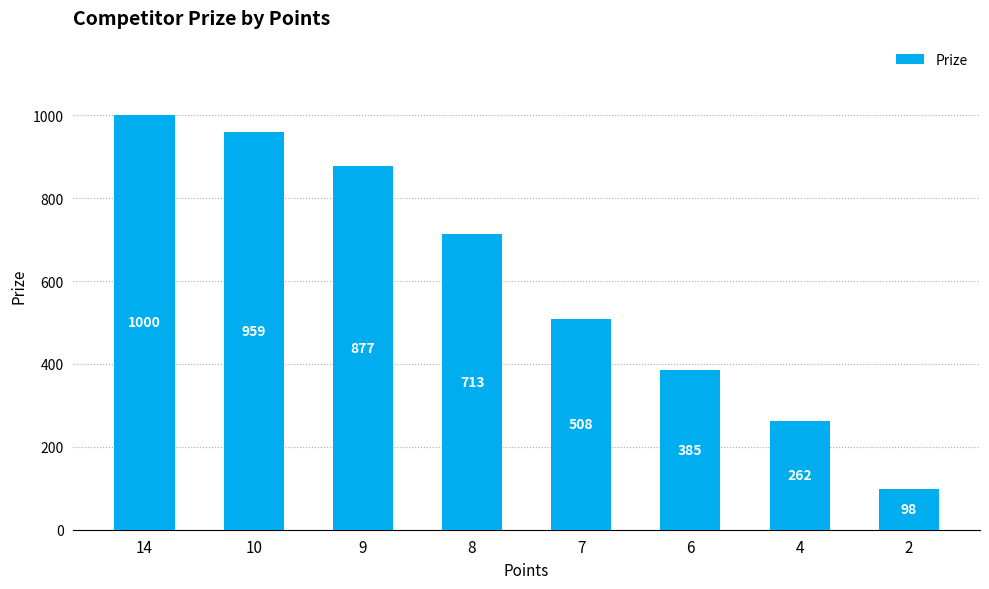

Reading left to right, list all the values displayed in this chart.

1000	959	877	713	508	385	262	98